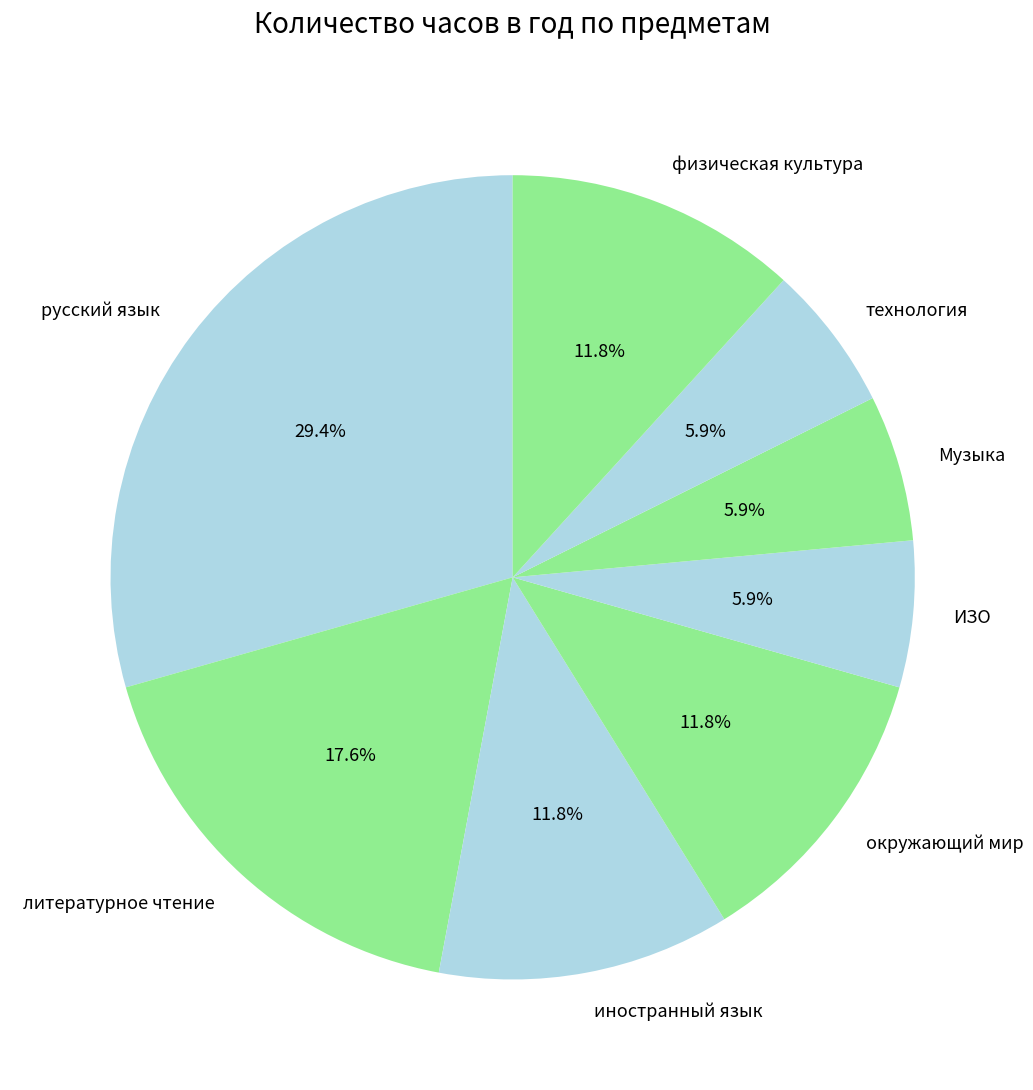

Does any single category account for the majority?

No